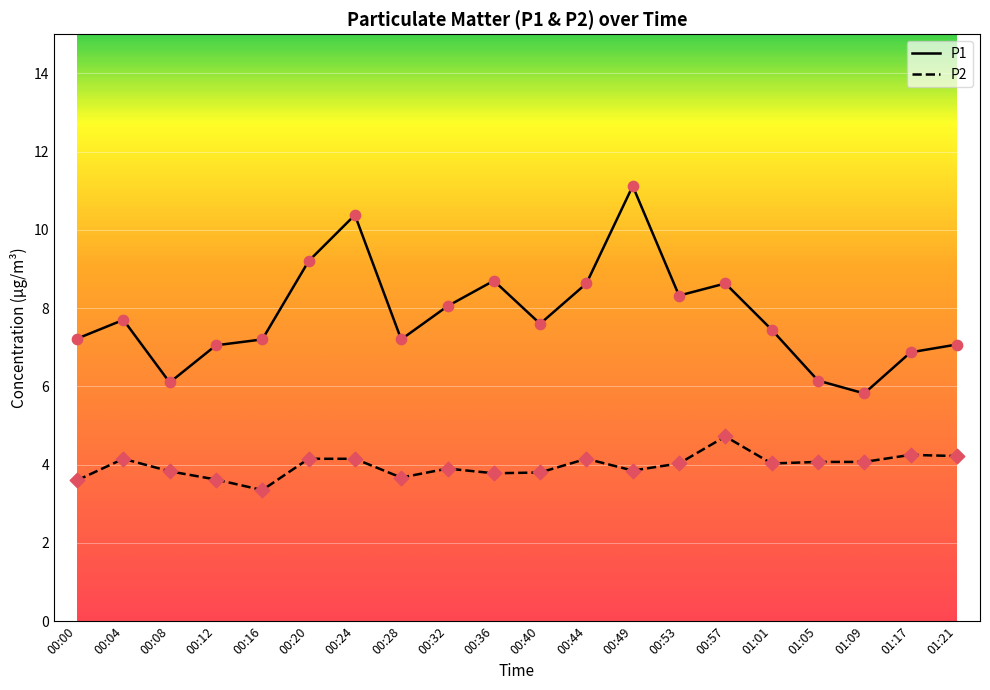

Which series has the largest total across all categories?

P1